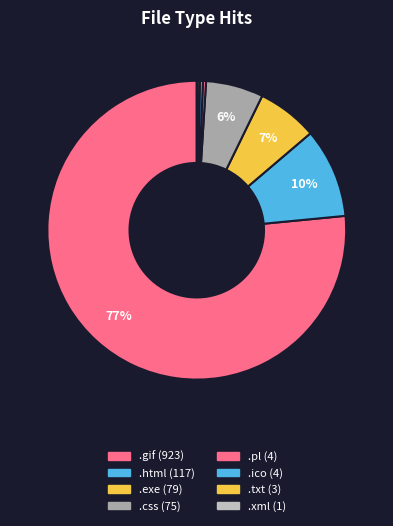

The .txt slice represents 15% of the pie. True or false?

False